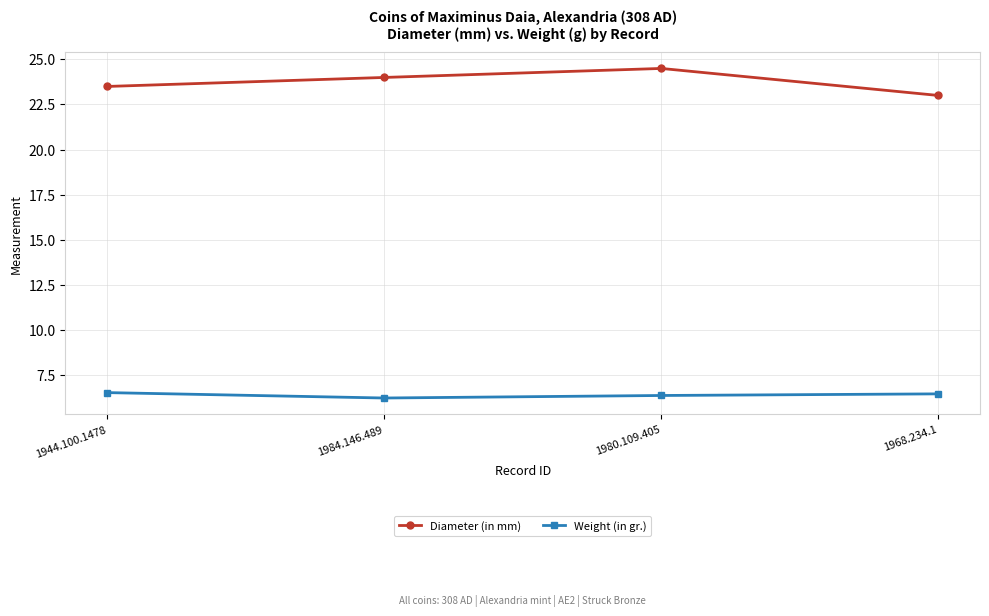

Which series has the widest spread of values?

Diameter (in mm)